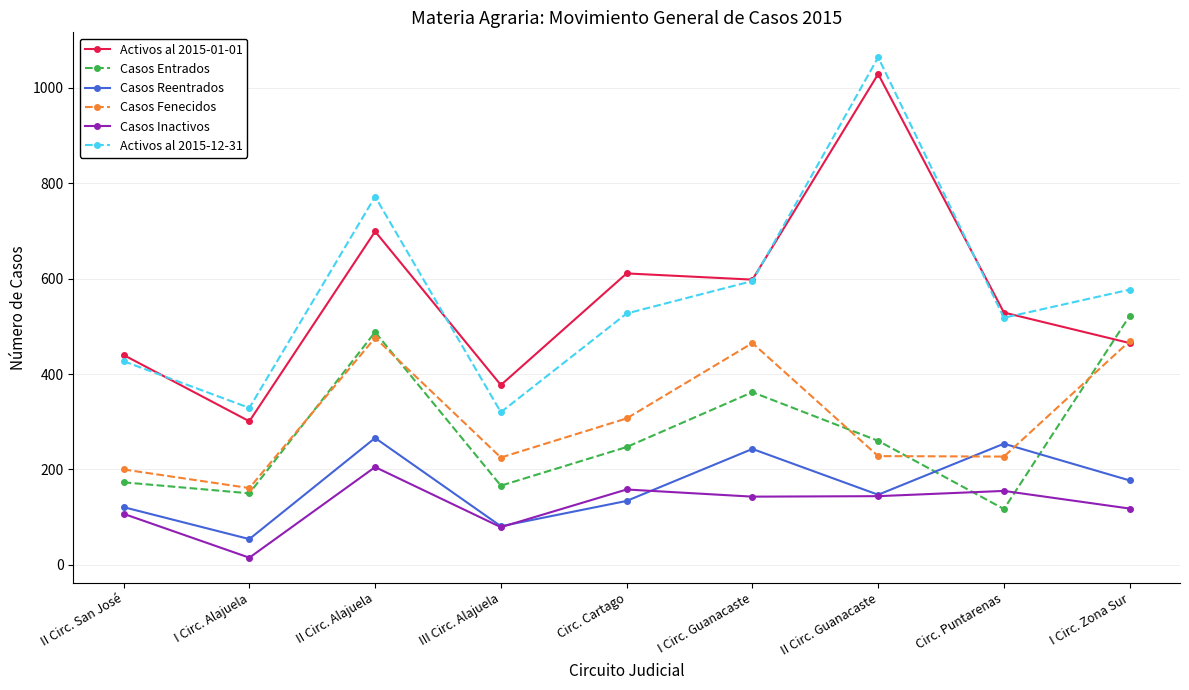

Which category has the highest value in the Casos Inactivos series?

II Circ. Alajuela